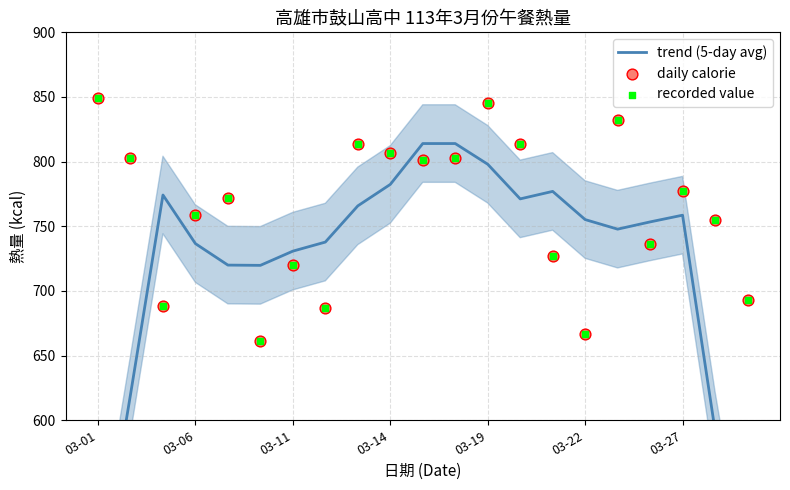

At how many categories does at least one series exceed 705?

20